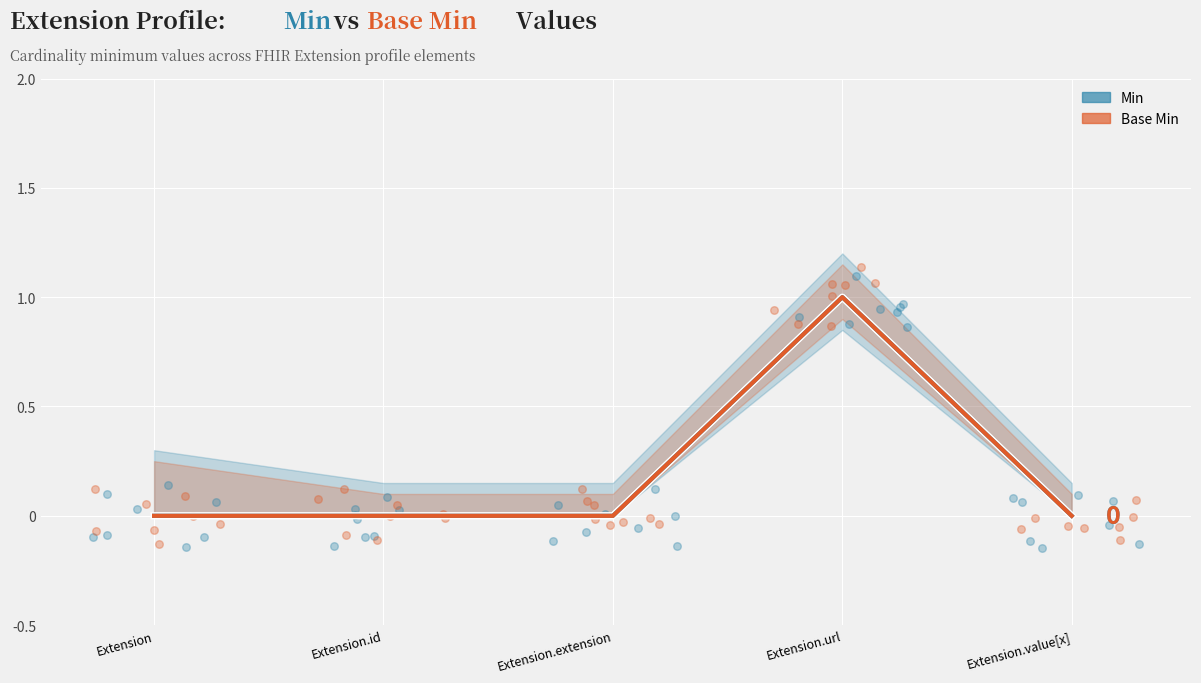

What are all the series names shown in the legend?

Min, Base Min